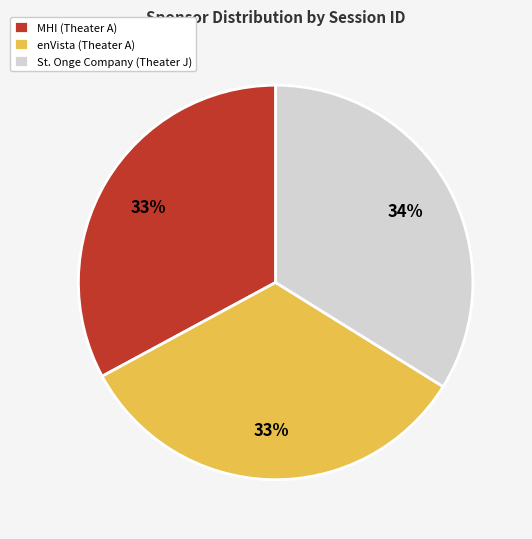

Does MHI (Theater A) account for over 50% of the chart?

No